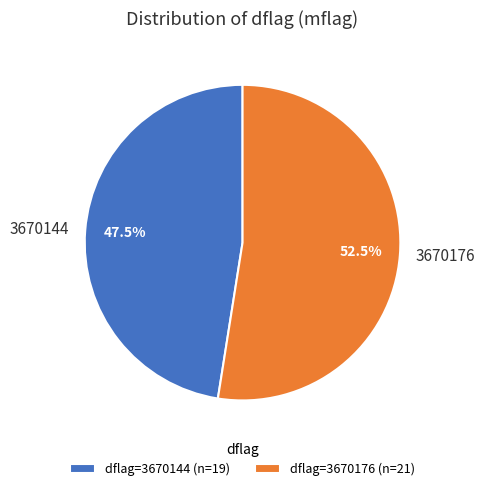

What is the ratio of the value at 3670176 to the value at 3670144?

1.1